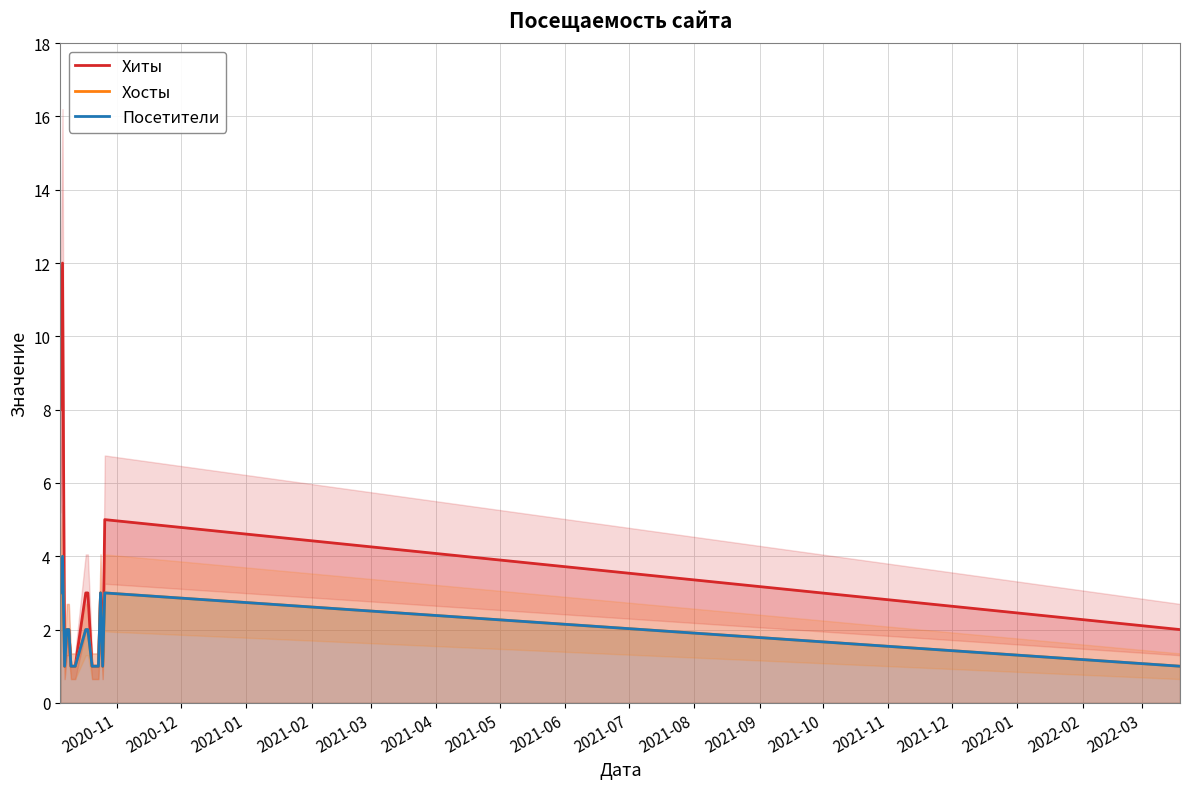

How many interior local valleys does the Хосты series have?

2